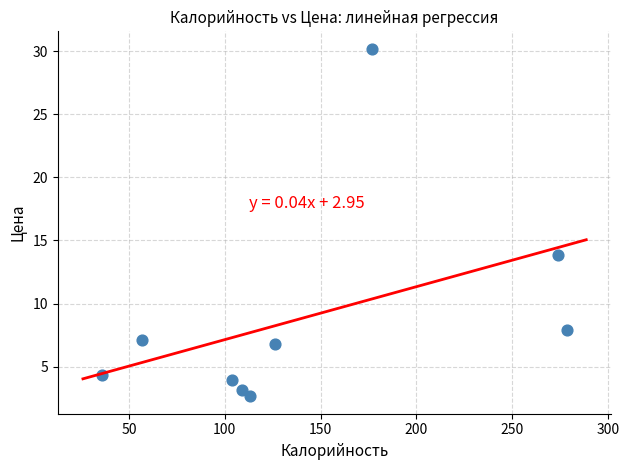

What is the average Y value?

8.9